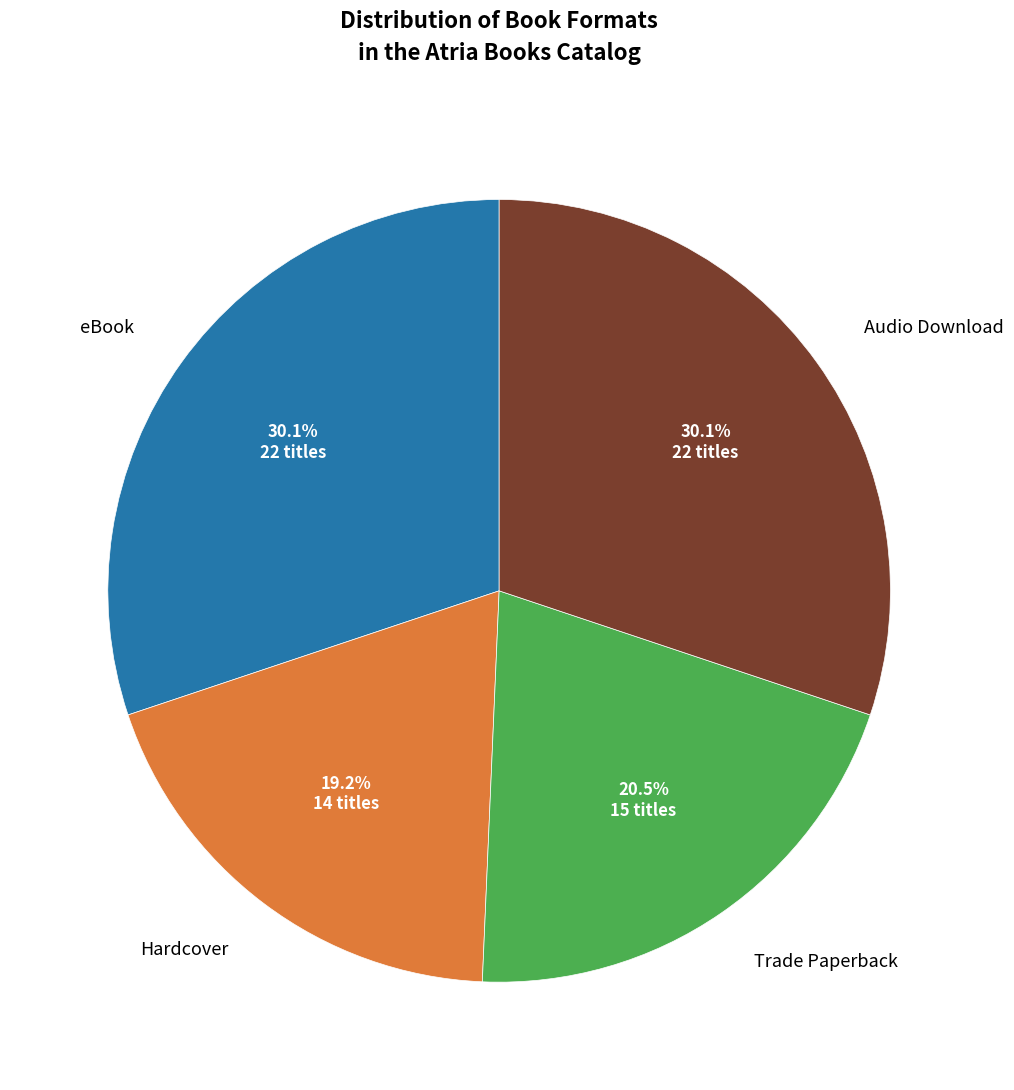

Does any single category account for the majority?

No